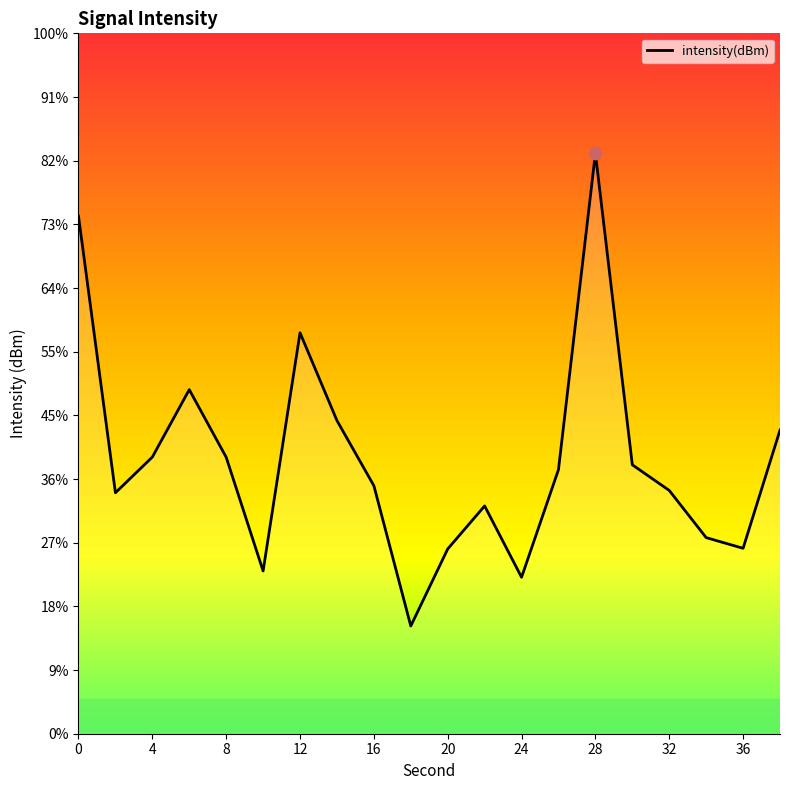

Between 22 and 18, which is larger?

22